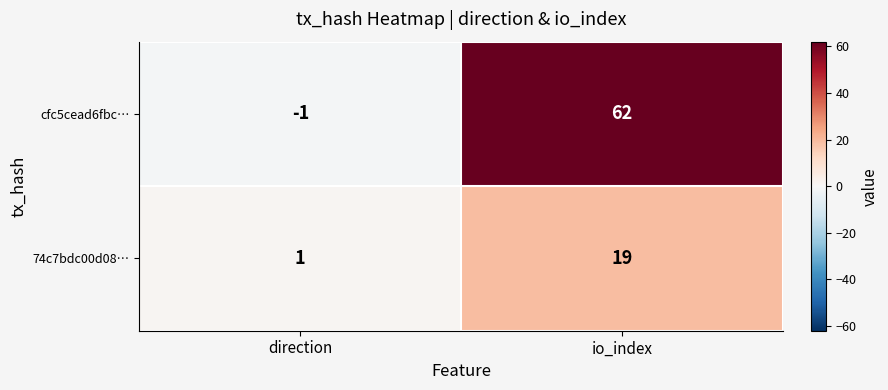

True or false: 74c7bdc00d08… has a value of 0 at direction.

False